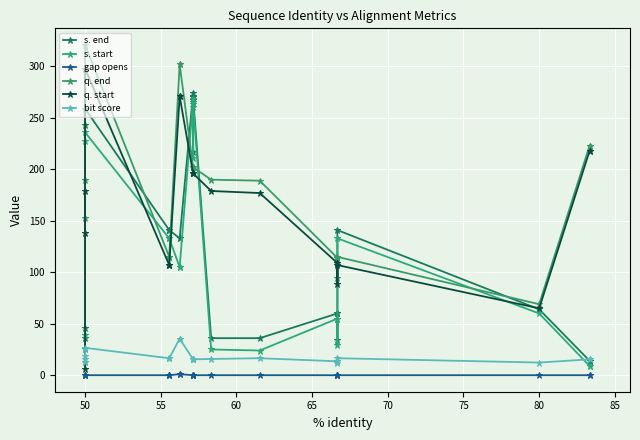

What is the sum of all gap opens values?

2.0